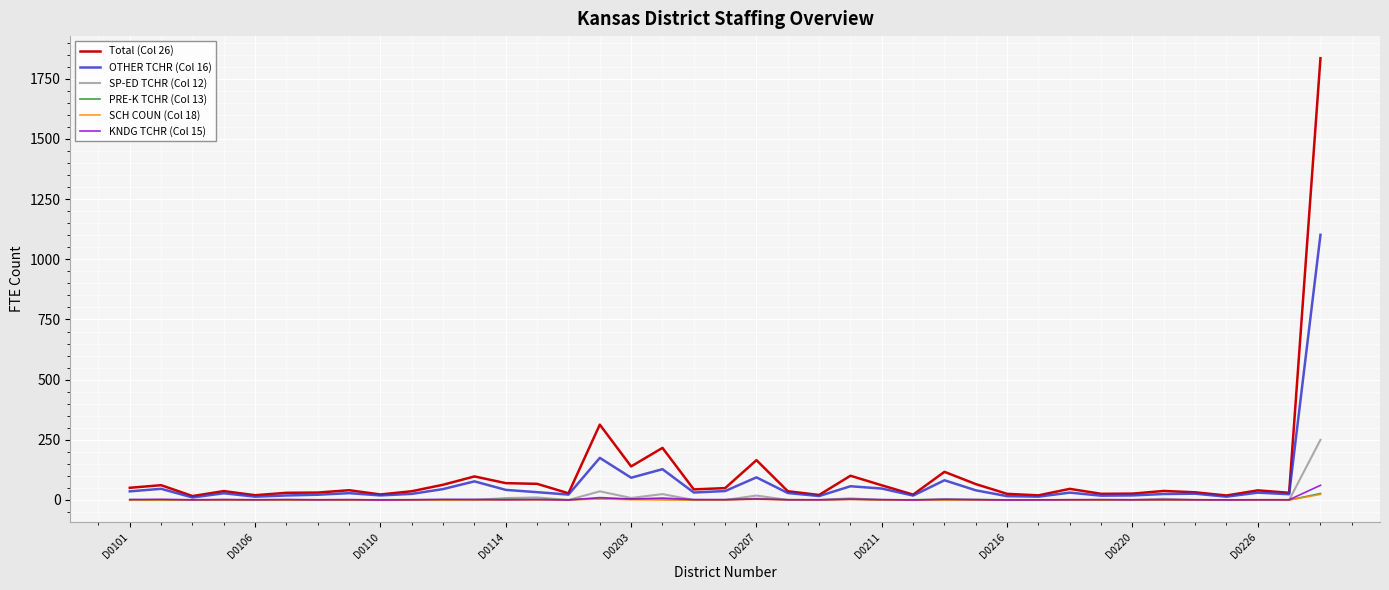

Which series has the largest range (max minus min)?

Total (Col 26)